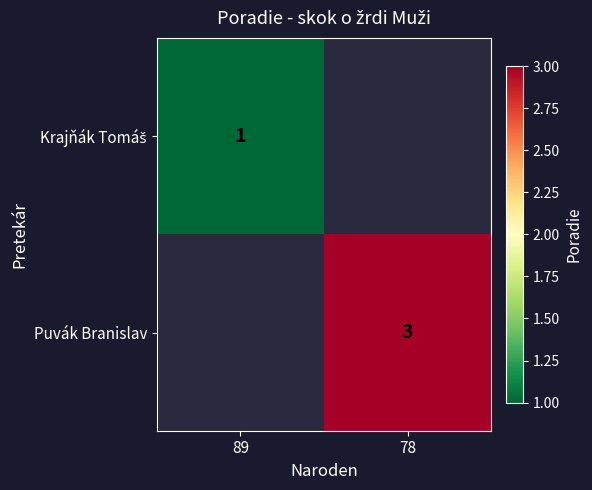

Between 89 and 78, which is larger?

78